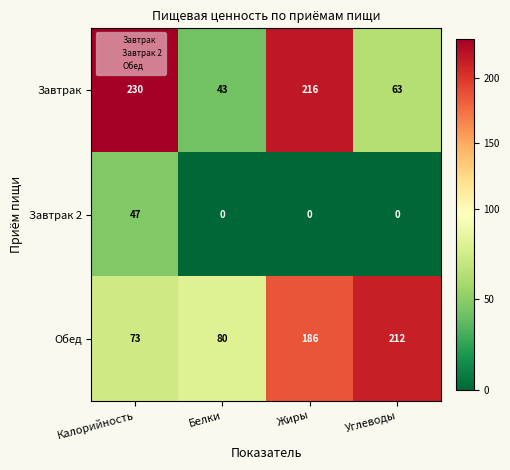

What is the difference between the second highest and second lowest values in the Обед series?

106